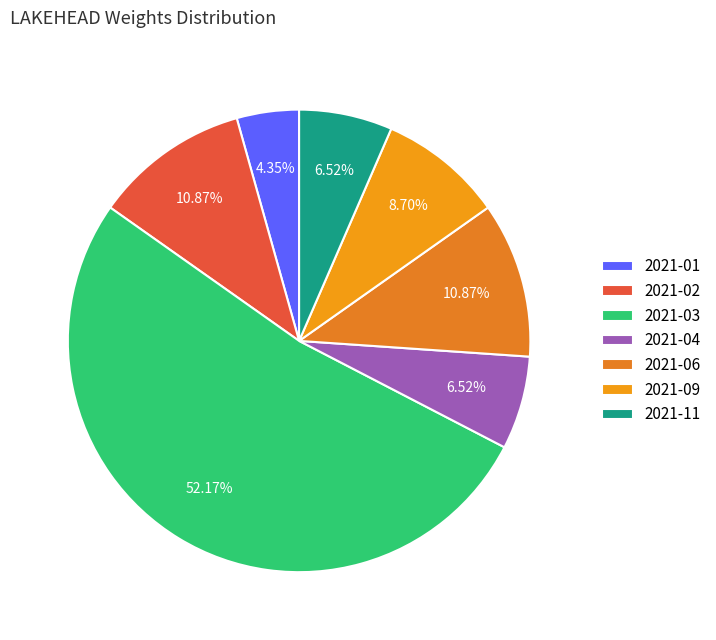

The 2021-11 slice represents 13% of the pie. True or false?

False